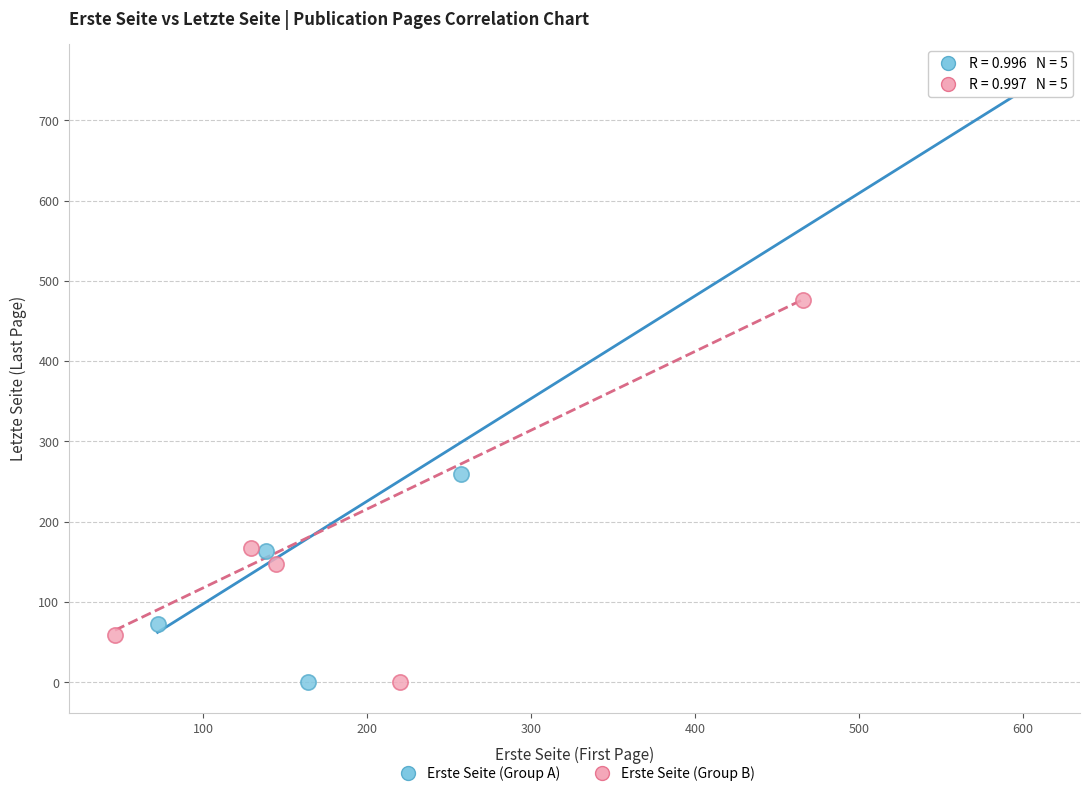

What are all the series names shown in the legend?

Erste Seite (Group A), Erste Seite (Group B)